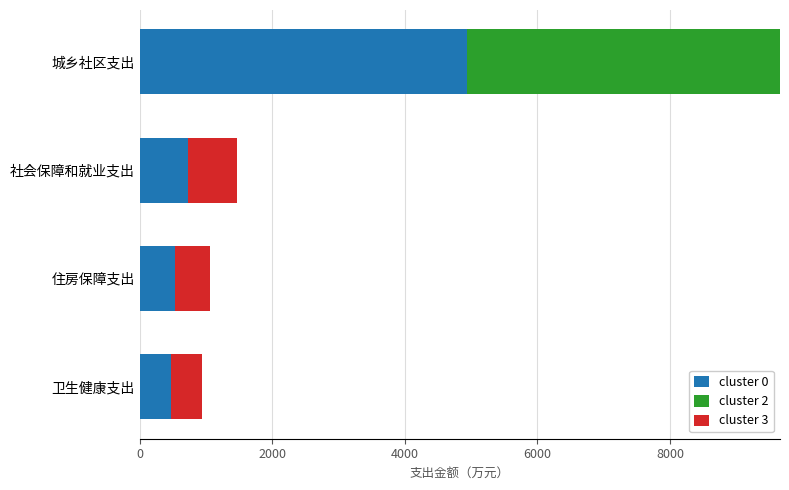

At which label does cluster 0 reach its peak?

城乡社区支出